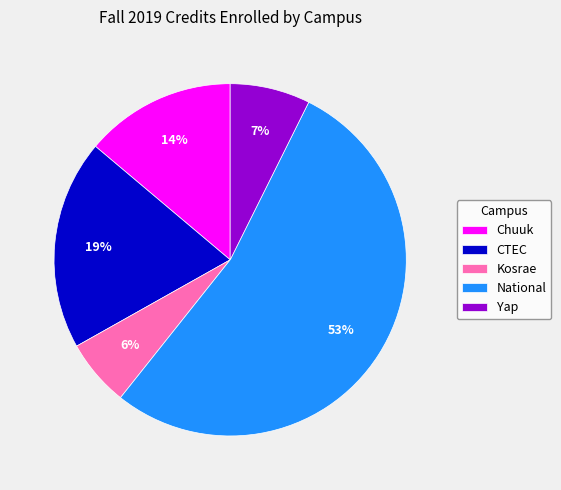

Combined, do CTEC and Chuuk account for over 50%?

No